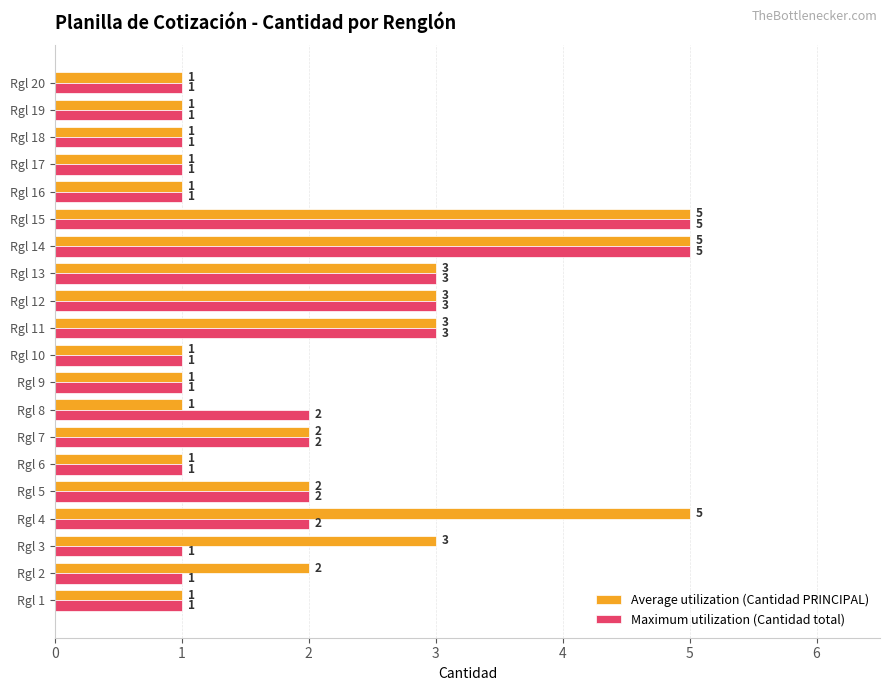

What is the sum of all Maximum utilization (Cantidad total) values?

38